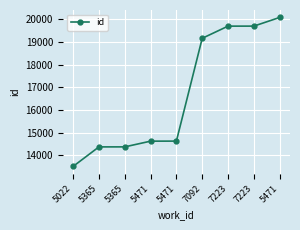

Between 5471 and 7223, which is larger?

7223